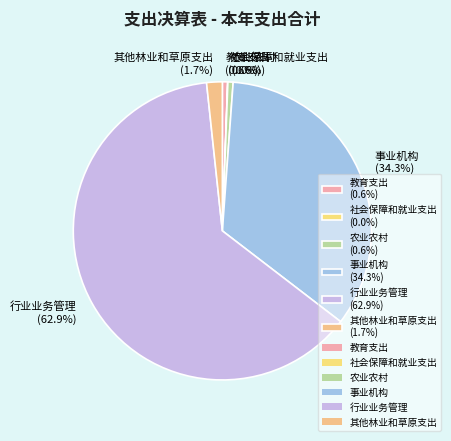

To the nearest percent, what is the difference between the 行业业务管理 and 农业农村 slice percentages?

62%